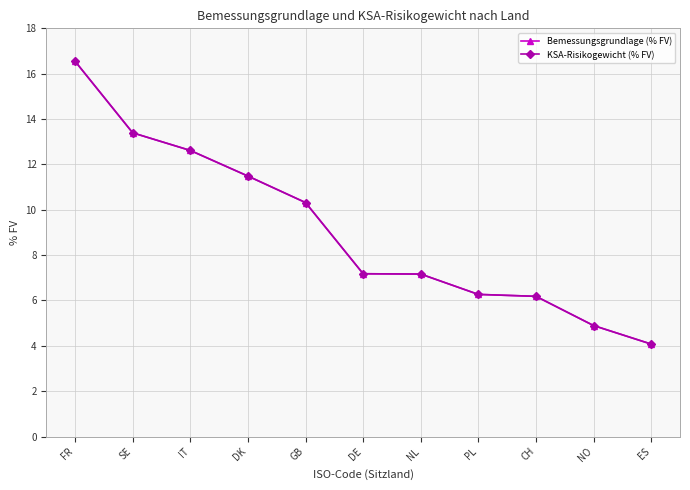

How many lines are shown in the chart?

2